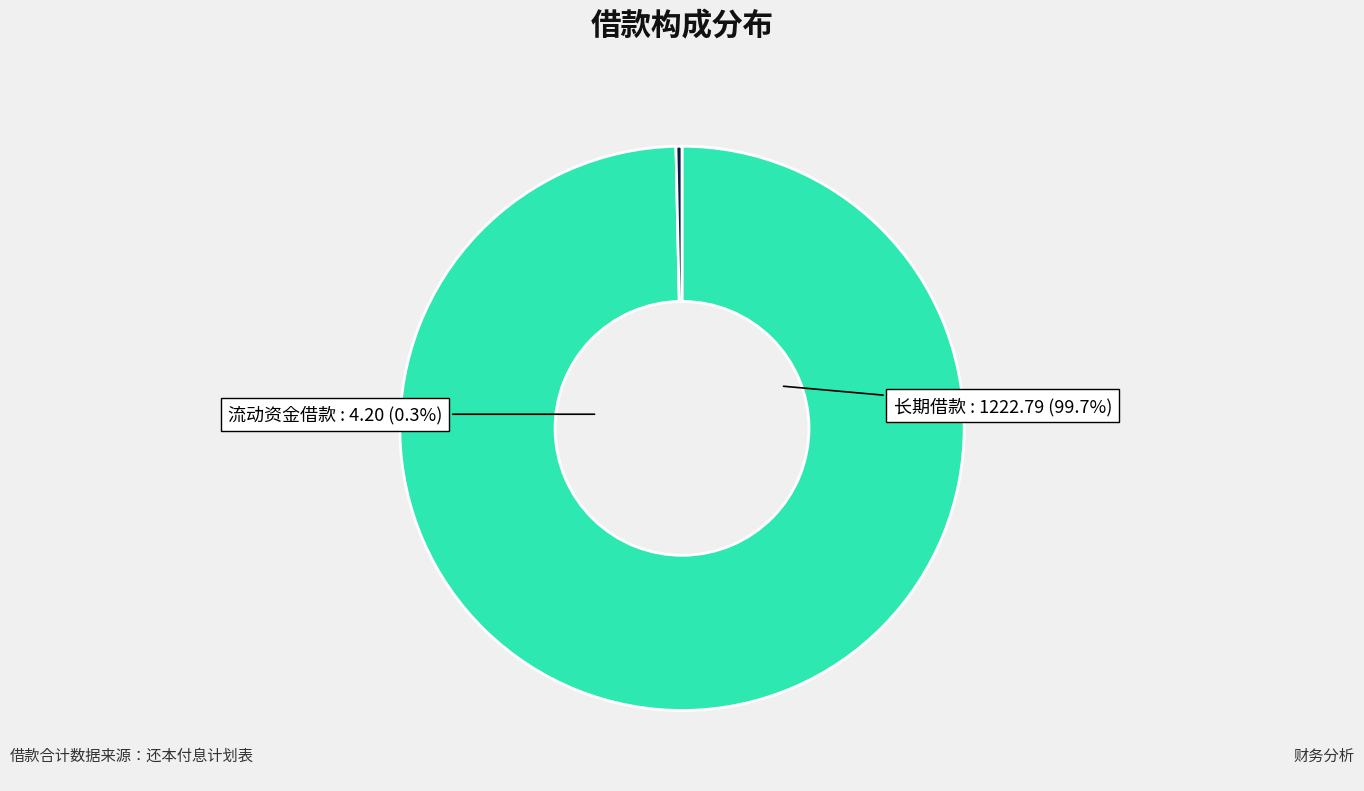

The 流动资金借款 slice represents 7% of the pie. True or false?

False